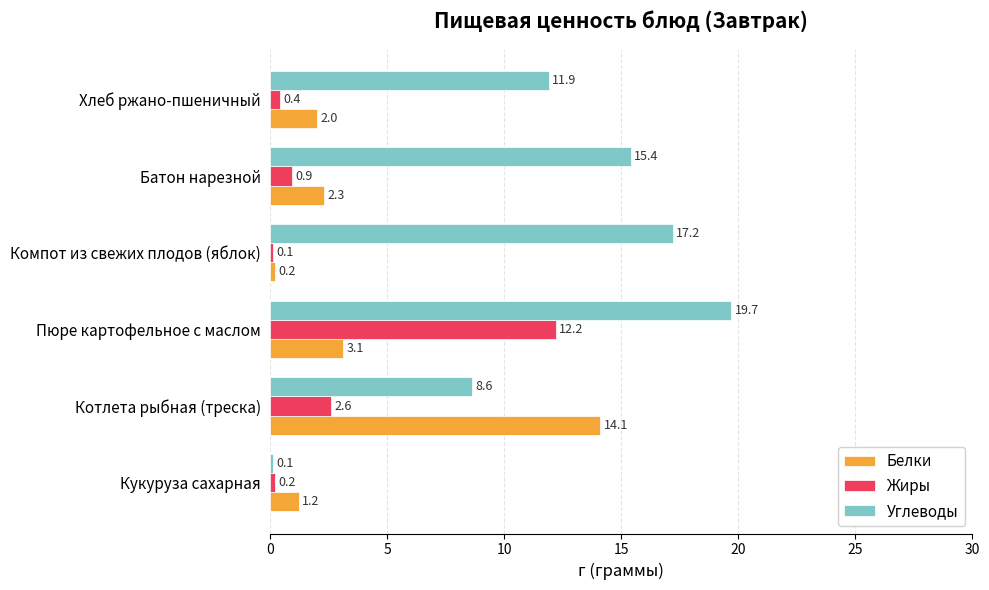

Which series has the widest spread of values?

Углеводы